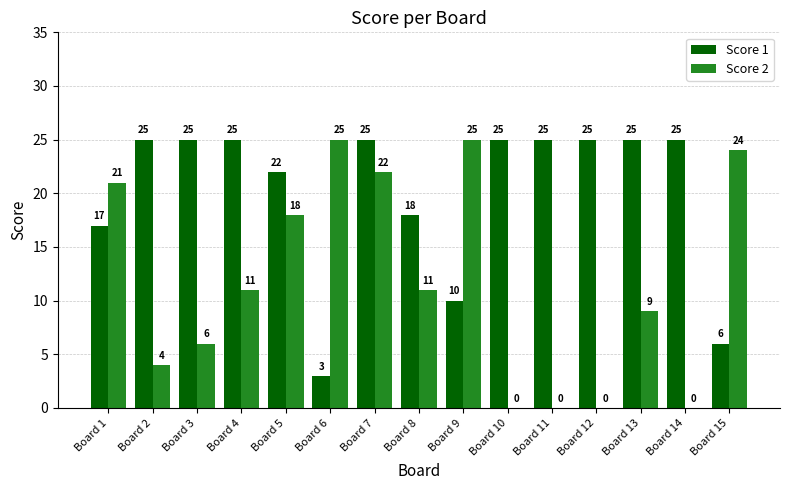

What are all the series names shown in the legend?

Score 1, Score 2